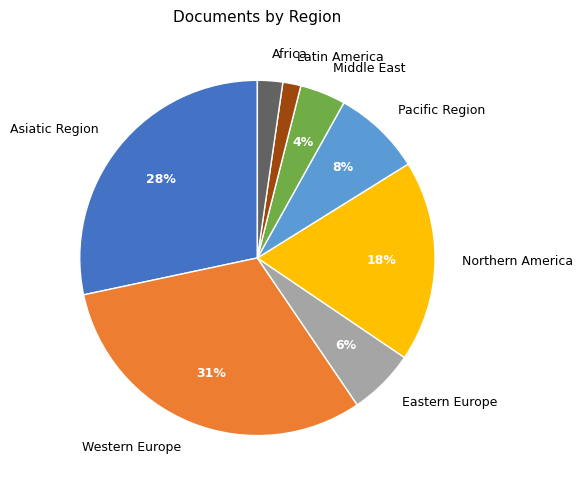

To the nearest percent, what is the difference between the Western Europe and Middle East slice percentages?

27%